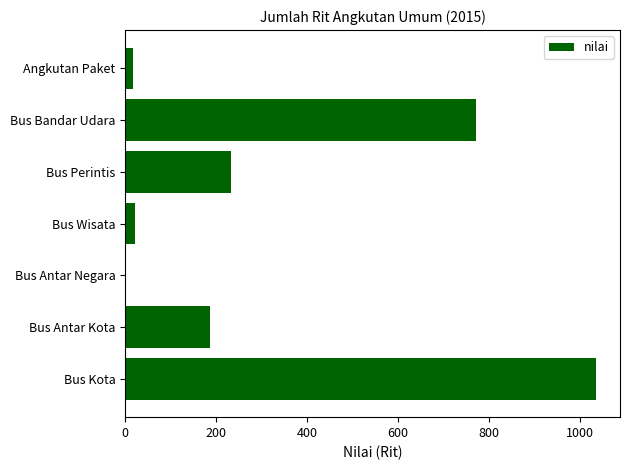

True or false: the data shows 22 at Bus Wisata.

True